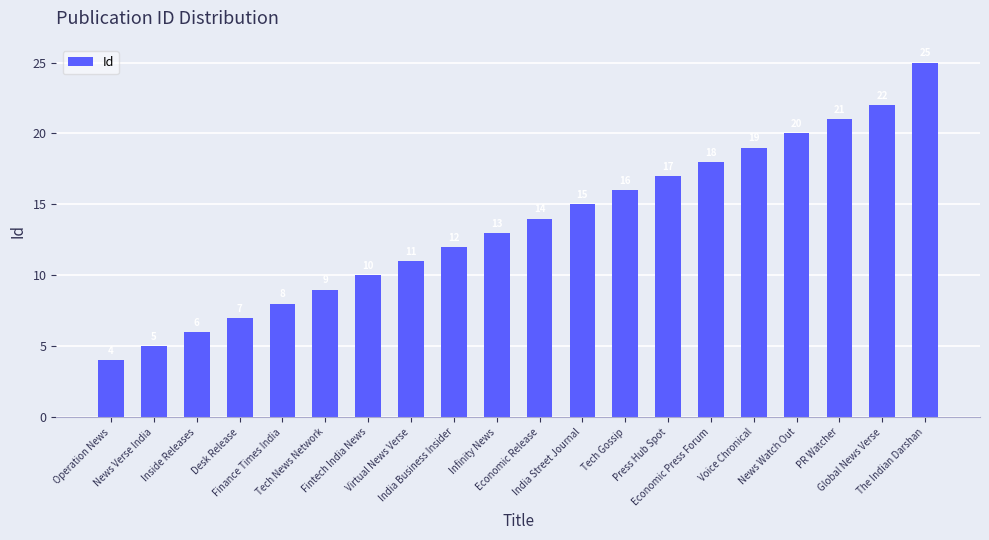

Rank the categories by value from highest to lowest.

The Indian Darshan, Global News Verse, PR Watcher, News Watch Out, Voice Chronical, Economic Press Forum, Press Hub Spot, Tech Gossip, India Street Journal, Economic Release, Infinity News, India Business Insider, Virtual News Verse, Fintech India News, Tech News Network, Finance Times India, Desk Release, Inside Releases, News Verse India, Operation News